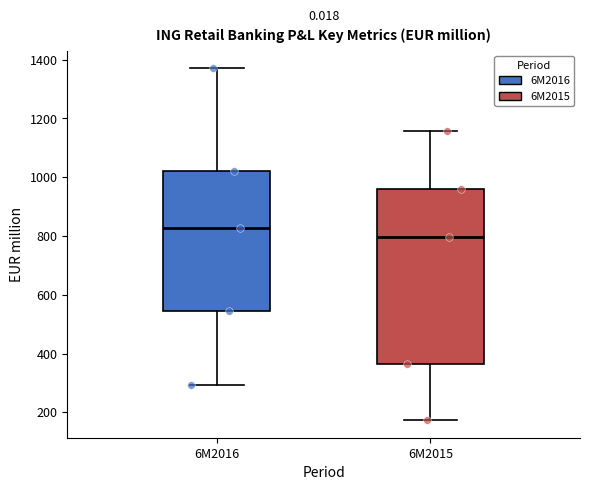

Reading left to right, transcribe this box plot: for each box, give where its median line is, the range the box spans, and where its two whiskers end, as read against the y-axis. The values are not printed on the chart, so give them approximately, as read against the axis.

6M2016: median 820, box 540 to 1020, whiskers 300 to 1380
6M2015: median 800, box 360 to 960, whiskers 180 to 1160